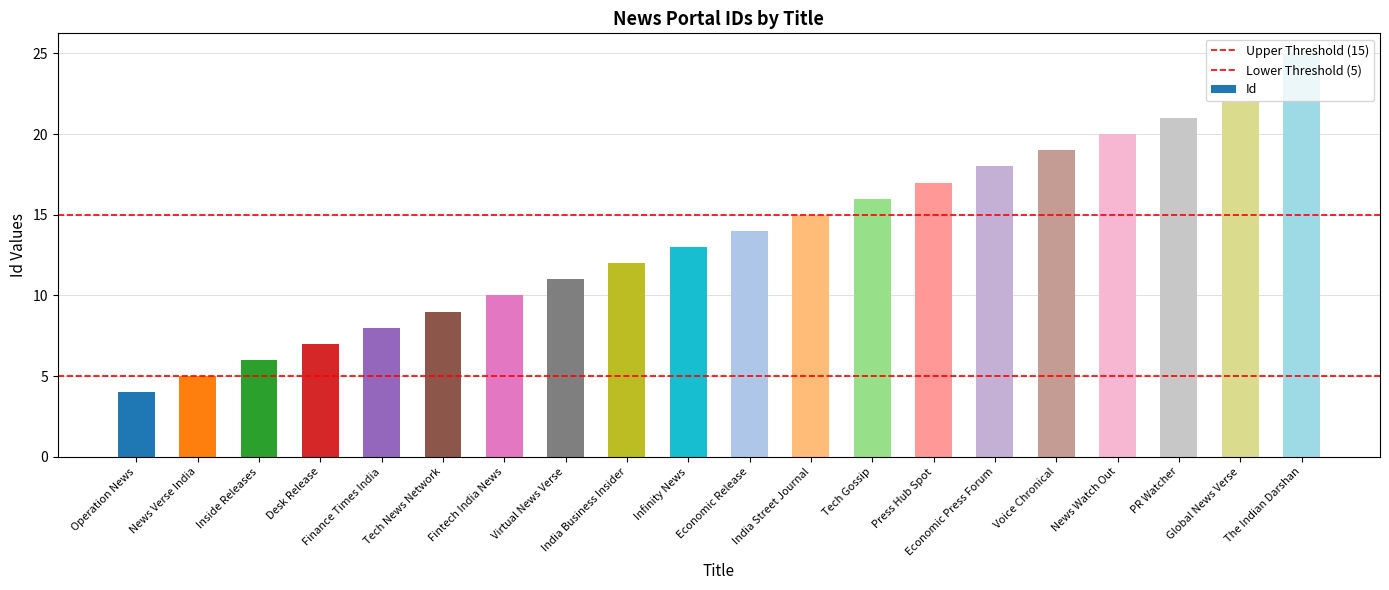

Reading left to right, list all the values displayed in this chart.

4	5	6	7	8	9	10	11	12	13	14	15	16	17	18	19	20	21	22	25